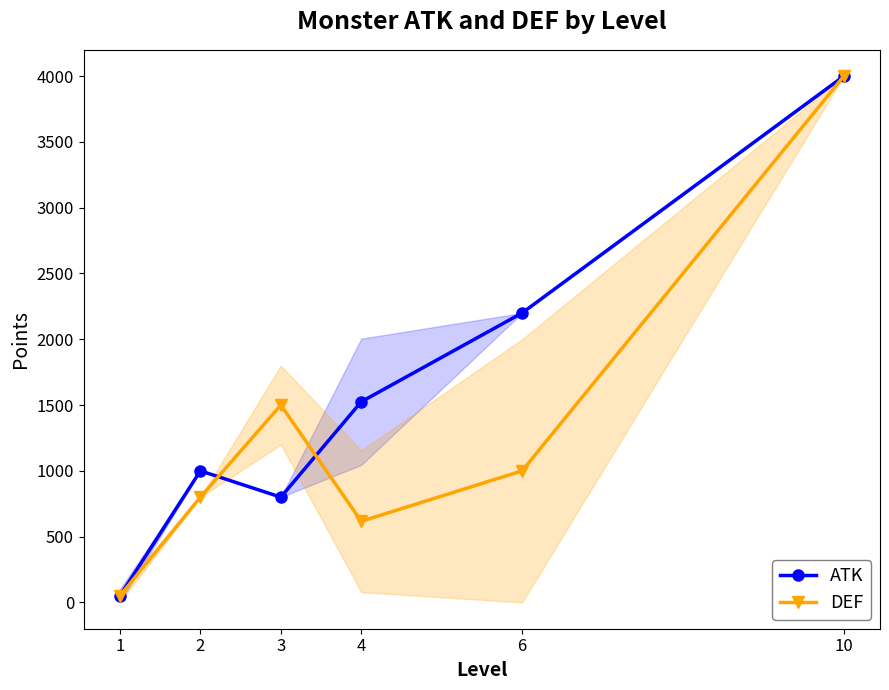

Read the ATK value at 2.

1000.0